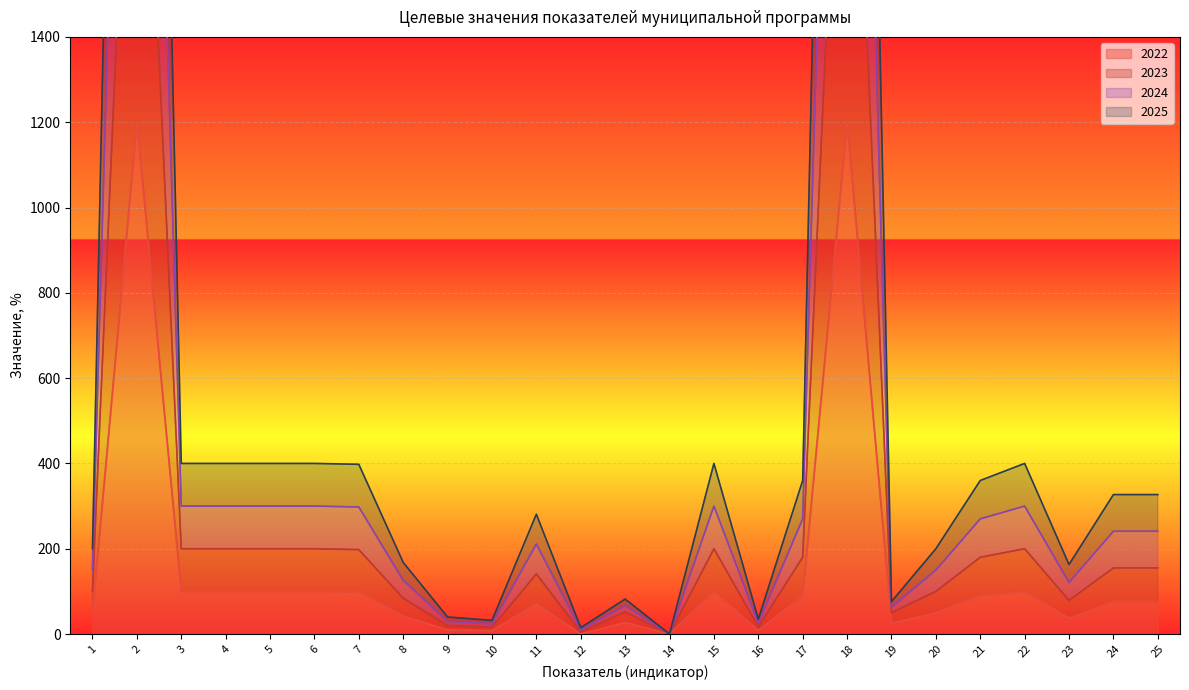

True or false: 2024 and 2023 intersect in this chart.

False